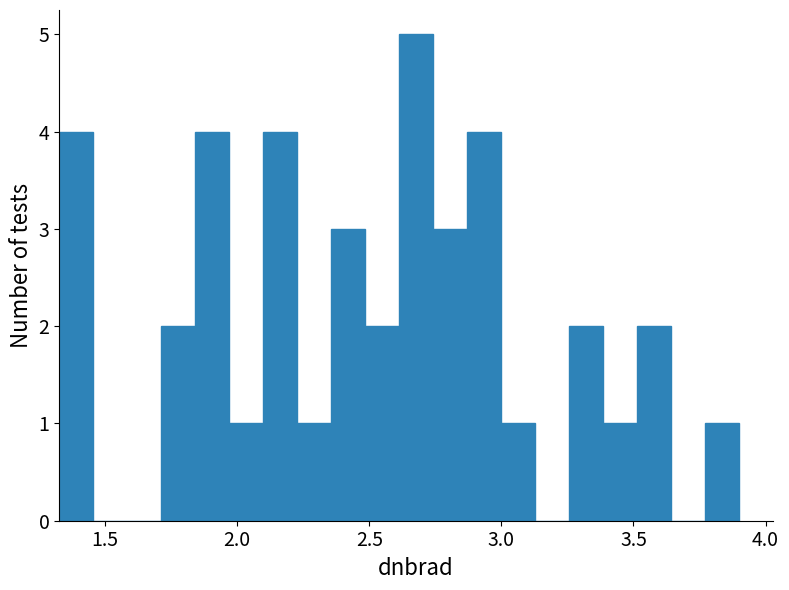

Read against the x-axis, roughly where is the centre of the tallest bar?

2.70